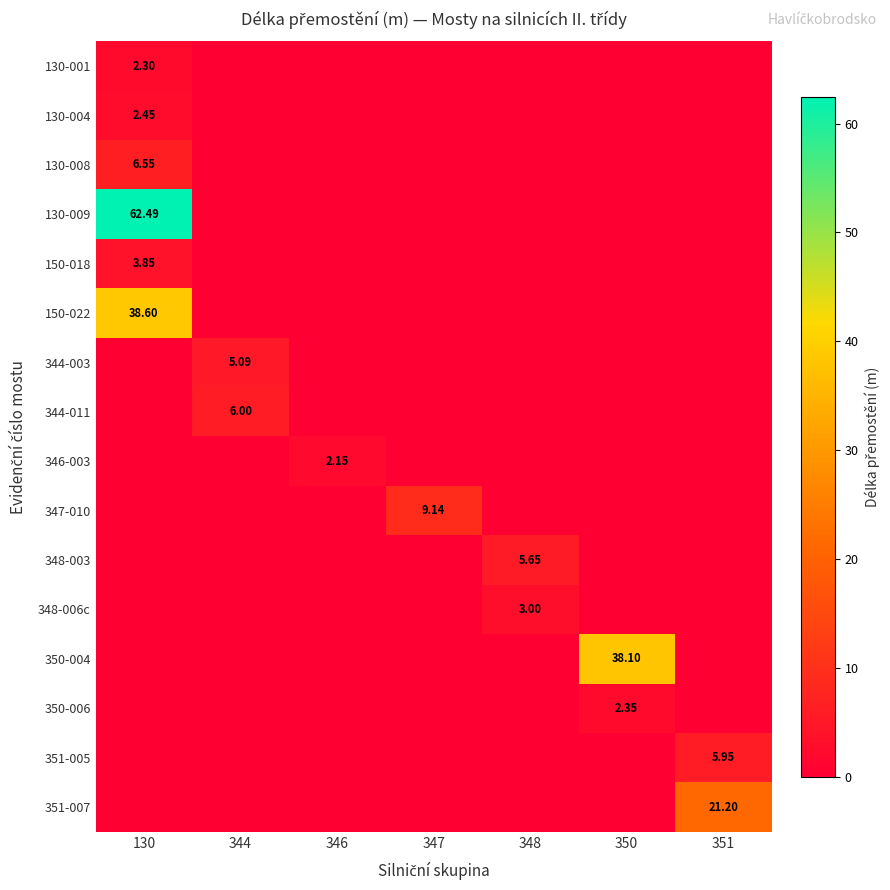

Rank the series by their maximum value, from lowest to highest.

346-003, 130-001, 350-006, 130-004, 348-006c, 150-018, 344-003, 348-003, 351-005, 344-011, 130-008, 347-010, 351-007, 350-004, 150-022, 130-009